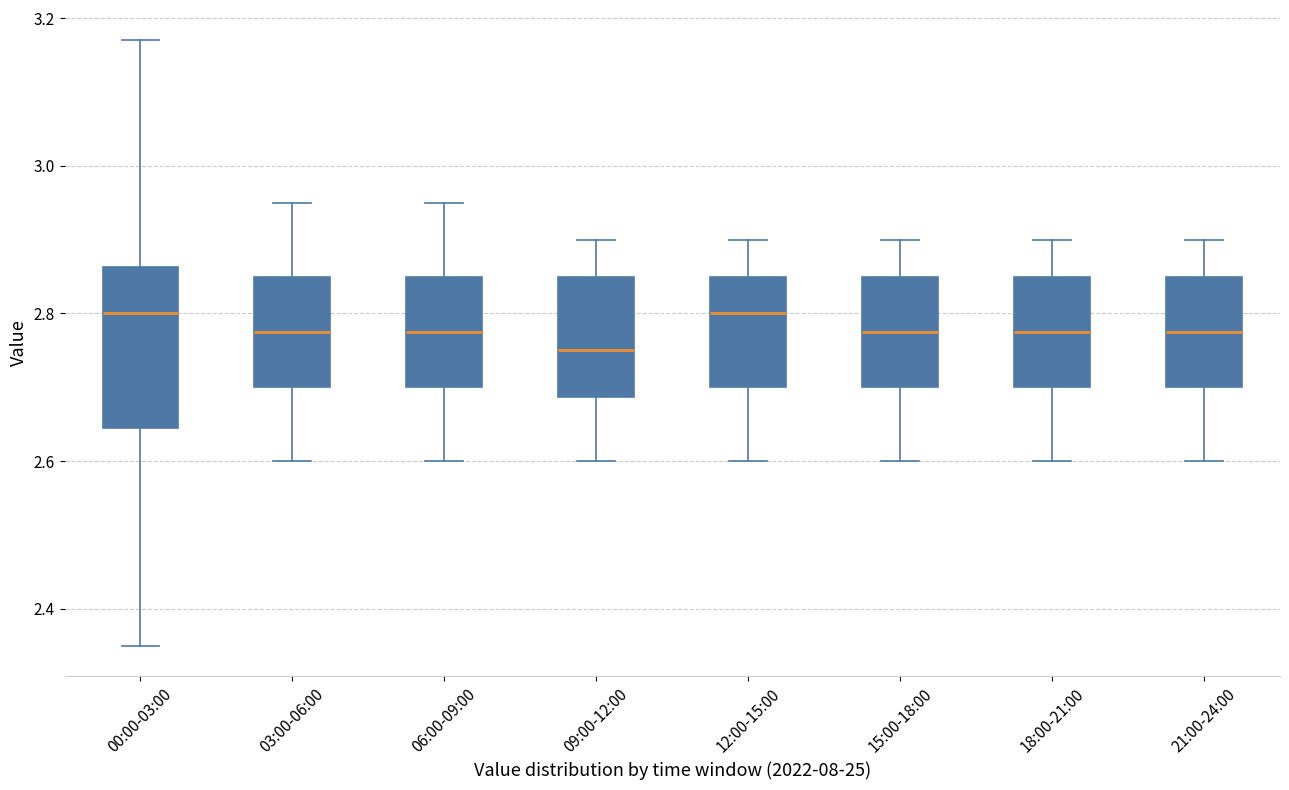

Reading left to right, read every box against the y-axis: the position of its median line, the range the box covers, and the ends of its whiskers. The values are not printed on the chart, so give them approximately, as read against the axis.

00:00-03:00: median 2.80, box 2.64 to 2.86, whiskers 2.36 to 3.18
03:00-06:00: median 2.78, box 2.70 to 2.86, whiskers 2.60 to 2.96
06:00-09:00: median 2.78, box 2.70 to 2.86, whiskers 2.60 to 2.96
09:00-12:00: median 2.76, box 2.68 to 2.86, whiskers 2.60 to 2.90
12:00-15:00: median 2.80, box 2.70 to 2.86, whiskers 2.60 to 2.90
15:00-18:00: median 2.78, box 2.70 to 2.86, whiskers 2.60 to 2.90
18:00-21:00: median 2.78, box 2.70 to 2.86, whiskers 2.60 to 2.90
21:00-24:00: median 2.78, box 2.70 to 2.86, whiskers 2.60 to 2.90